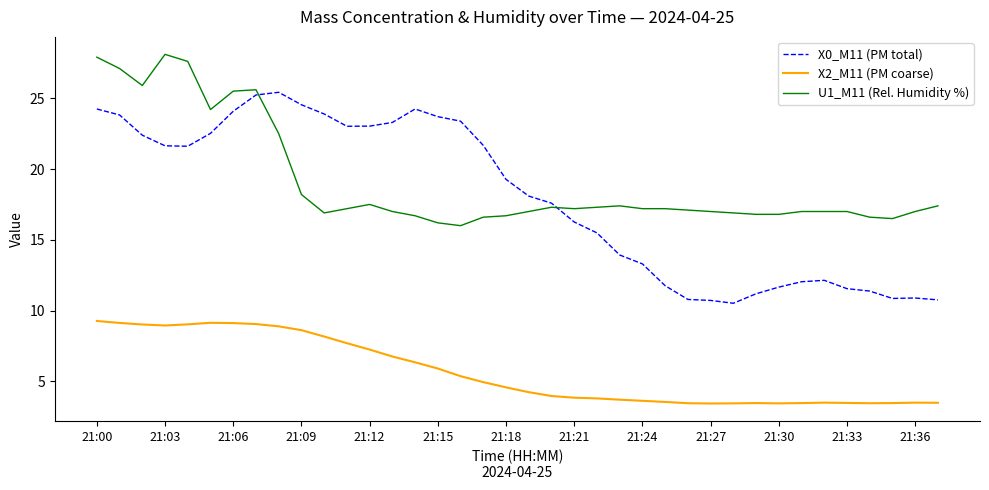

Rank the series by their maximum value, from lowest to highest.

X2_M11 (PM coarse), X0_M11 (PM total), U1_M11 (Rel. Humidity %)